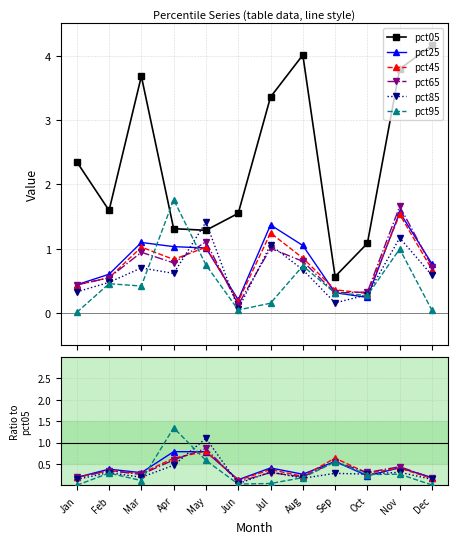

Is it true that pct85 equals 0.1 at Mar?

False